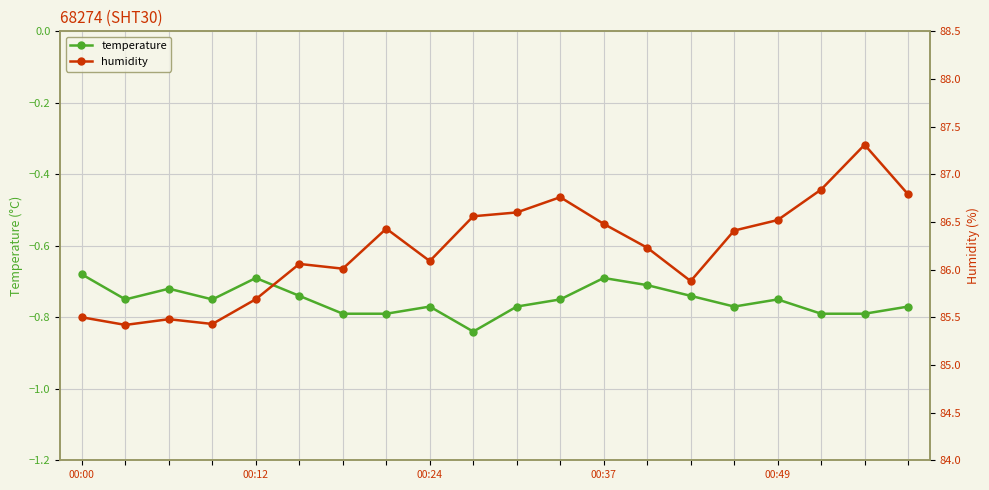

What are all the series names shown in the legend?

temperature, humidity